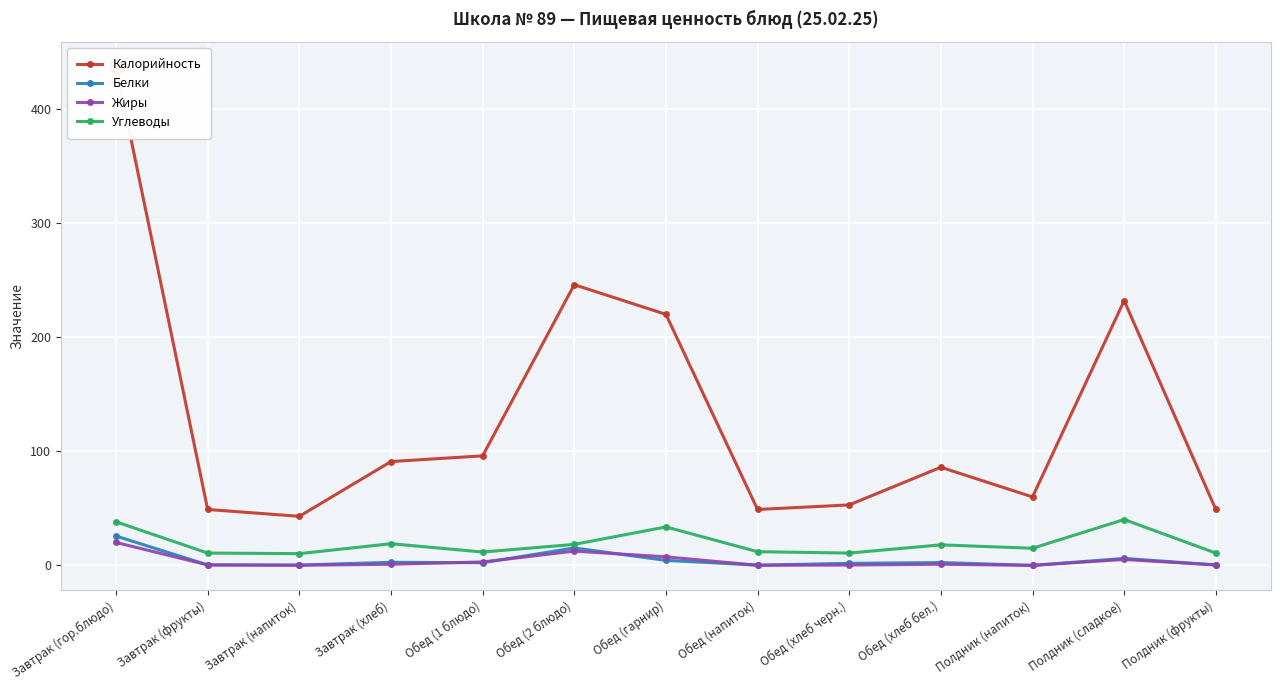

True or false: Белки and Калорийность cross at least once.

False